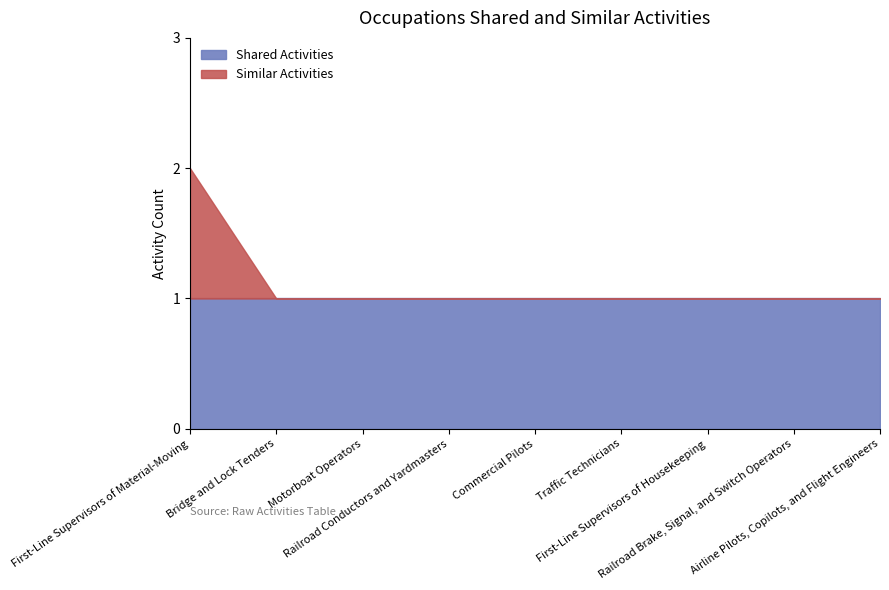

How many values in Similar Activities are above zero?

1